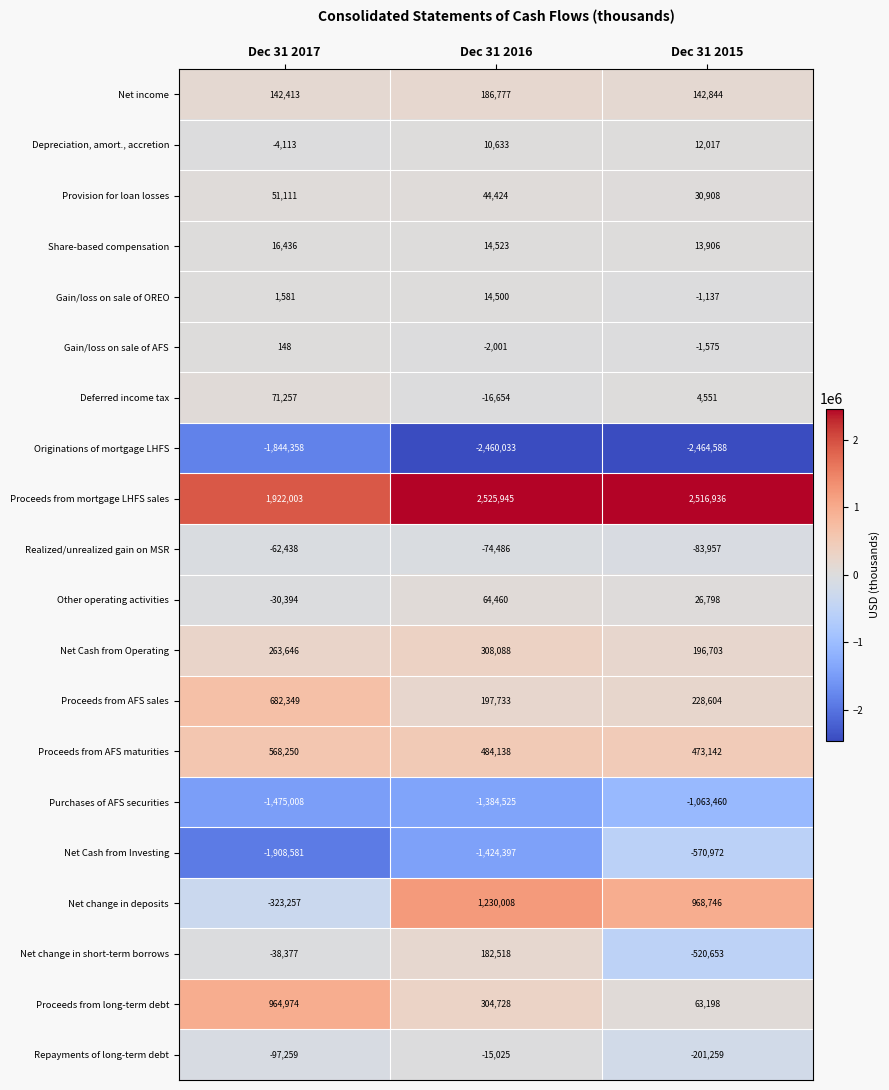

What is the average value of the Deferred income tax series?

19718